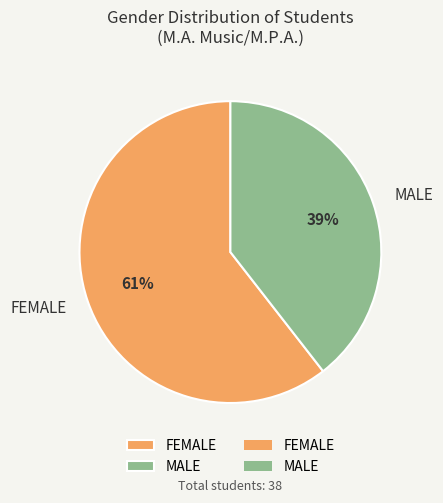

Count the number of slices in the pie.

2